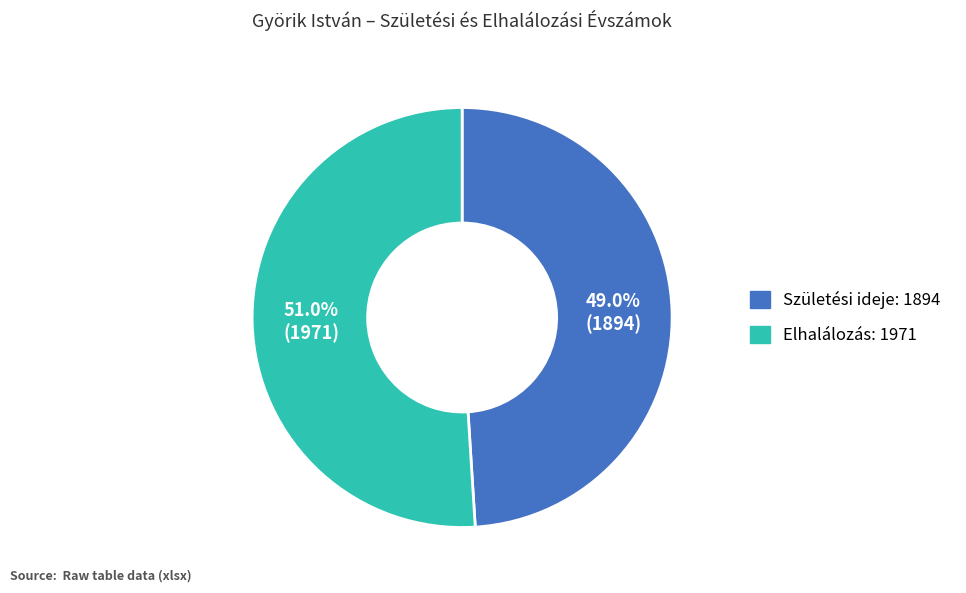

How many segments does this pie chart have?

2